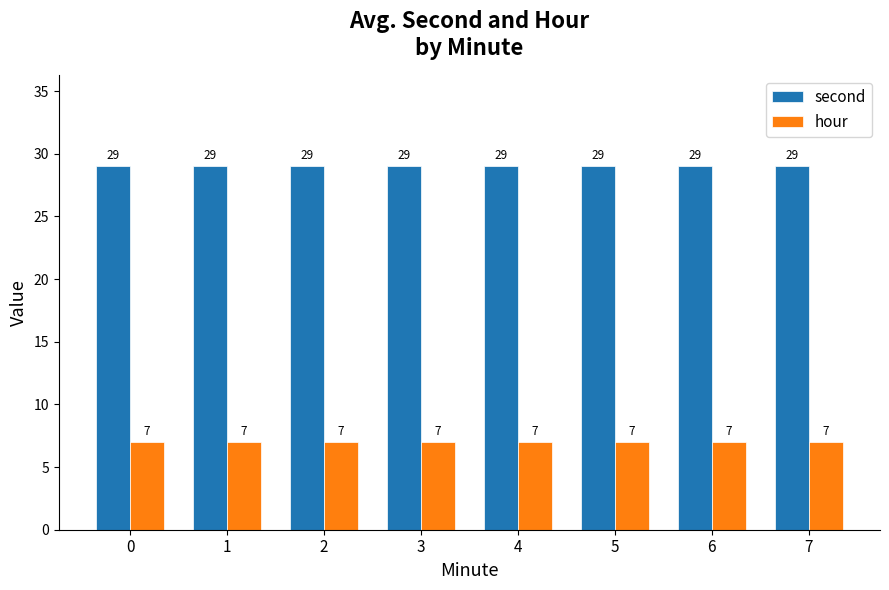

Is it true that second equals 29 at 5?

True